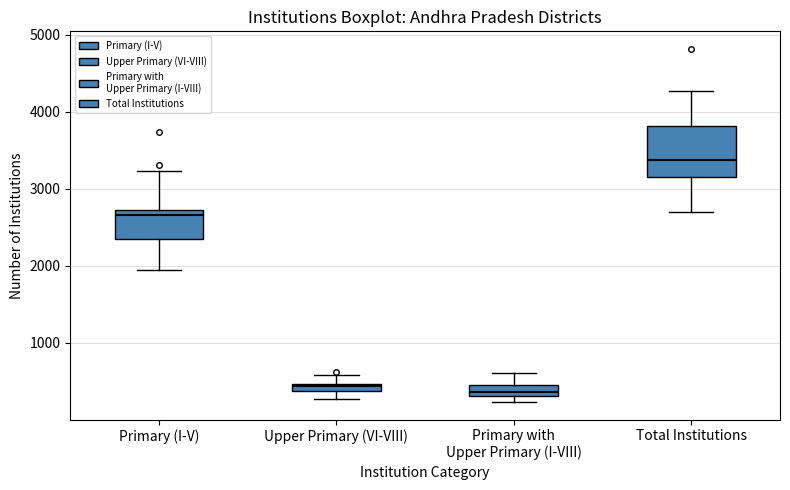

Comparing the boxes themselves (not the whiskers), which one is the tallest?

Total Institutions